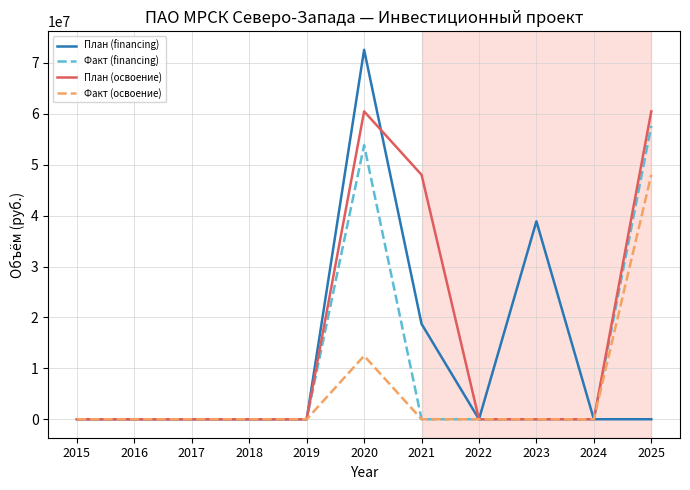

The Факт (financing) series shows 0 at 2021. True or false?

True